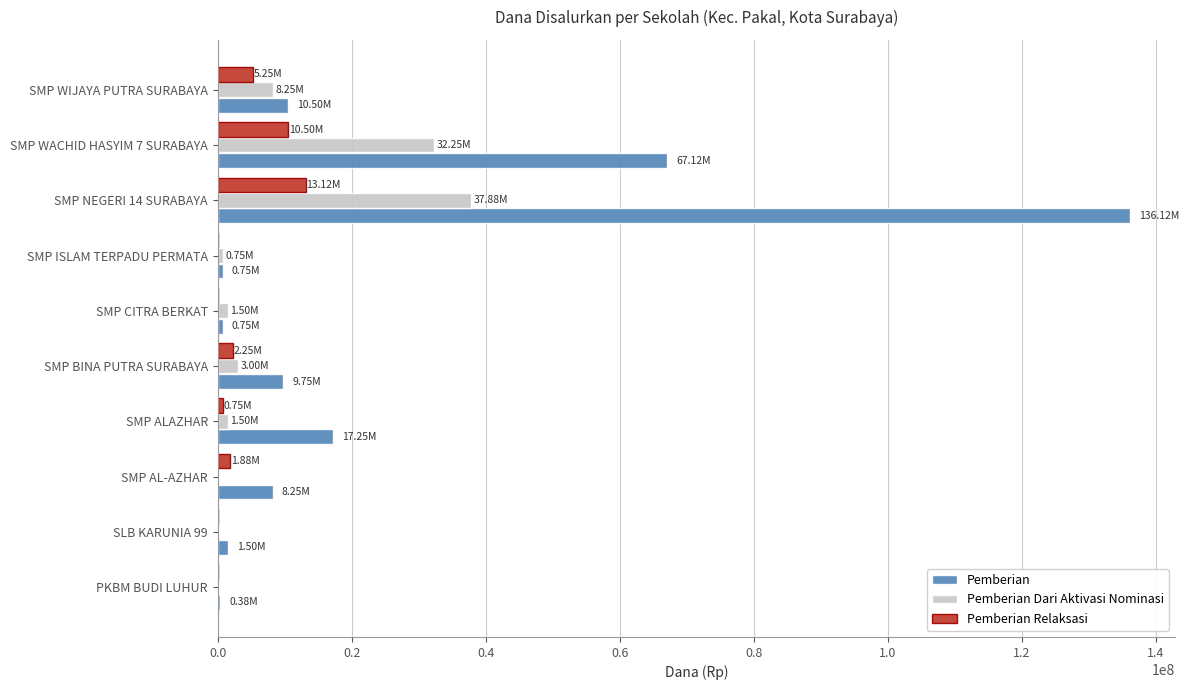

Which series has the widest spread of values?

Pemberian